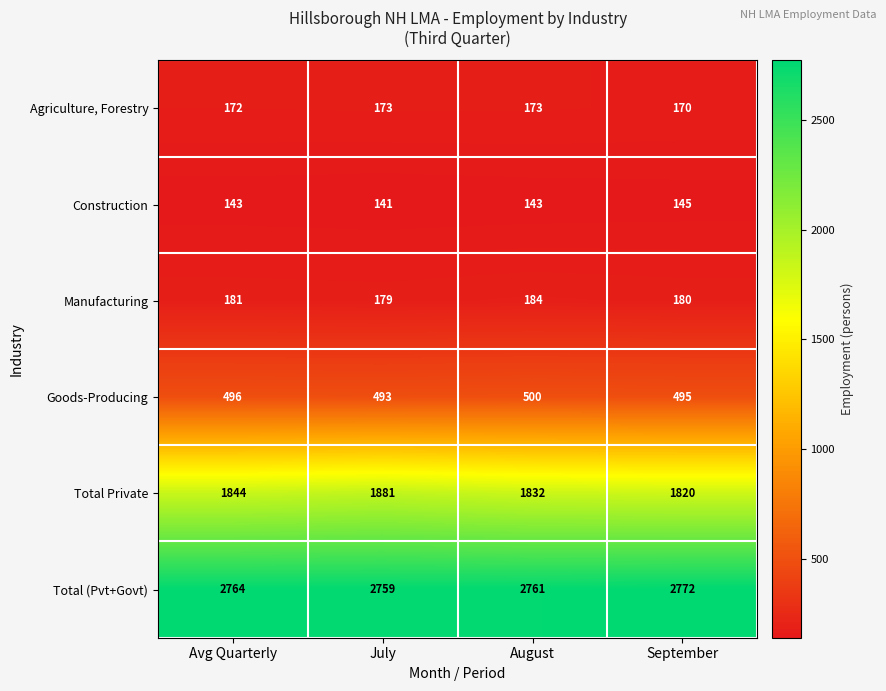

What is the difference between the maximum and minimum values in the Manufacturing series?

5